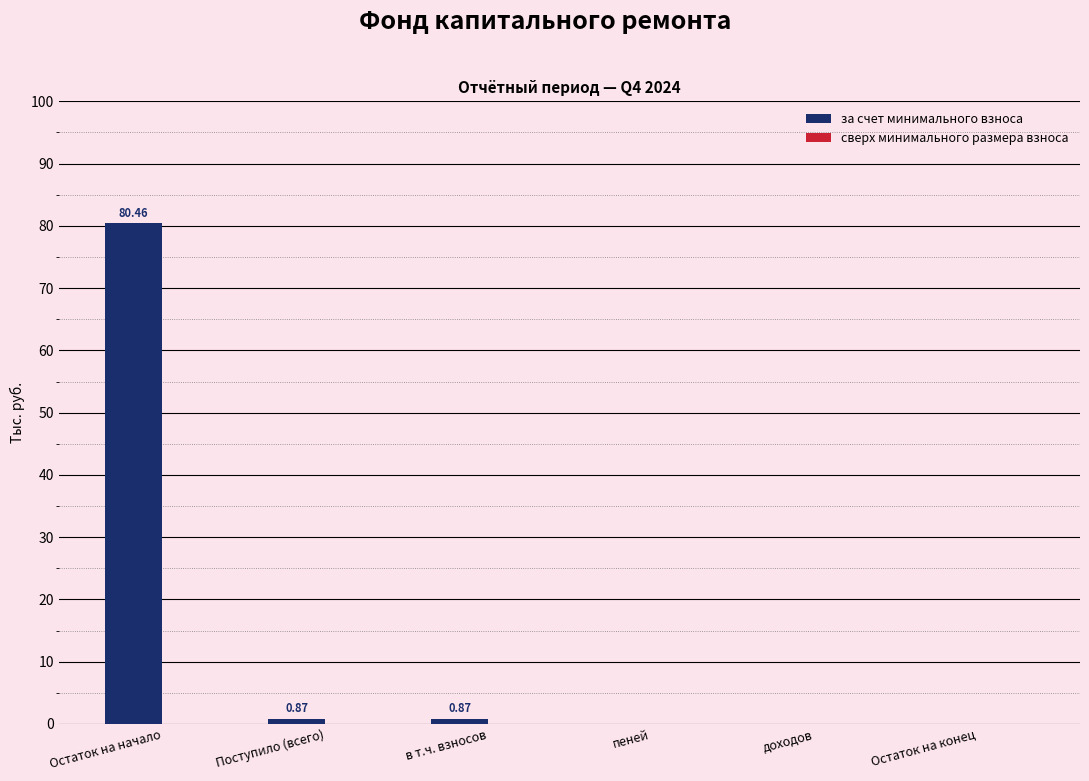

What is the sum of all values?

82.2